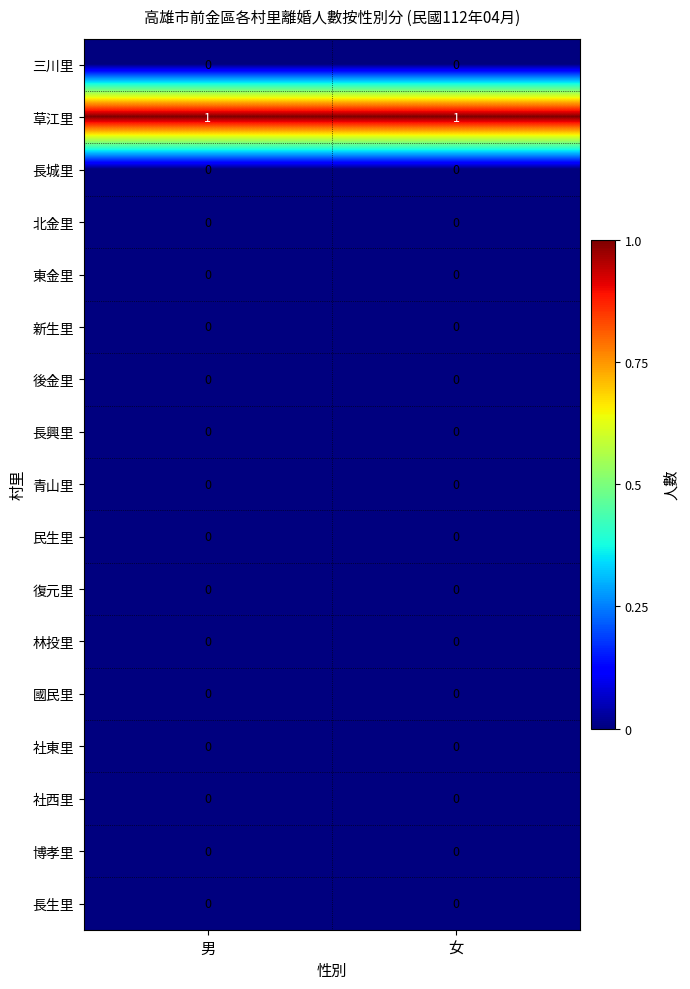

The 長興里 series shows 0 at 男. True or false?

True